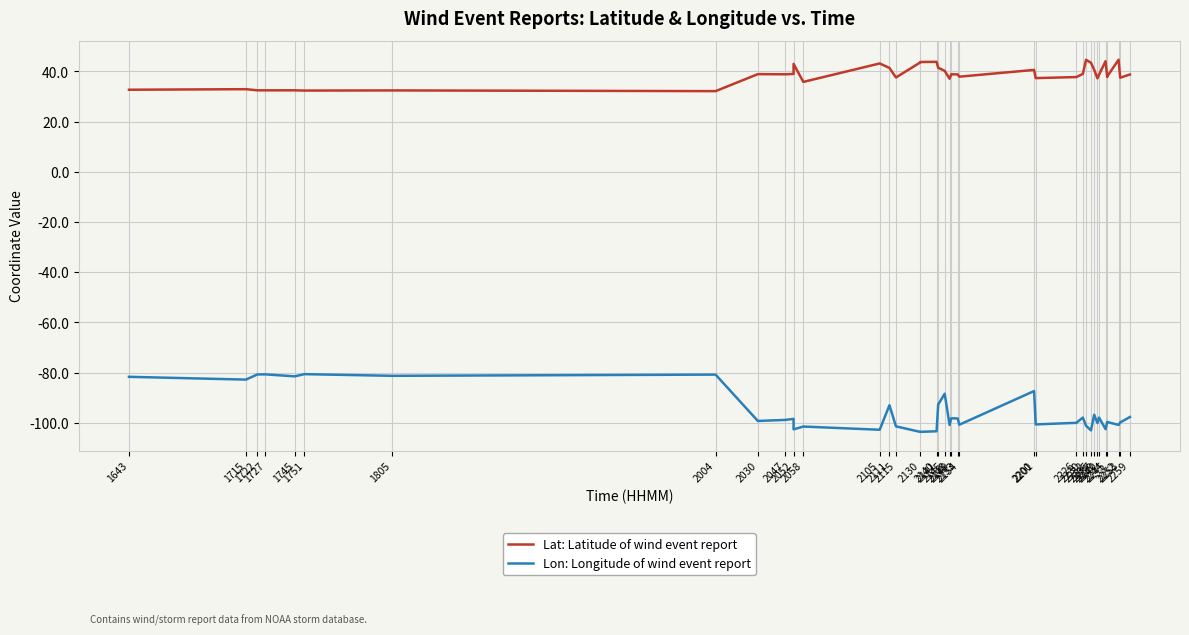

List the series in order of their peak value, highest first.

Lat: Latitude of wind event report, Lon: Longitude of wind event report